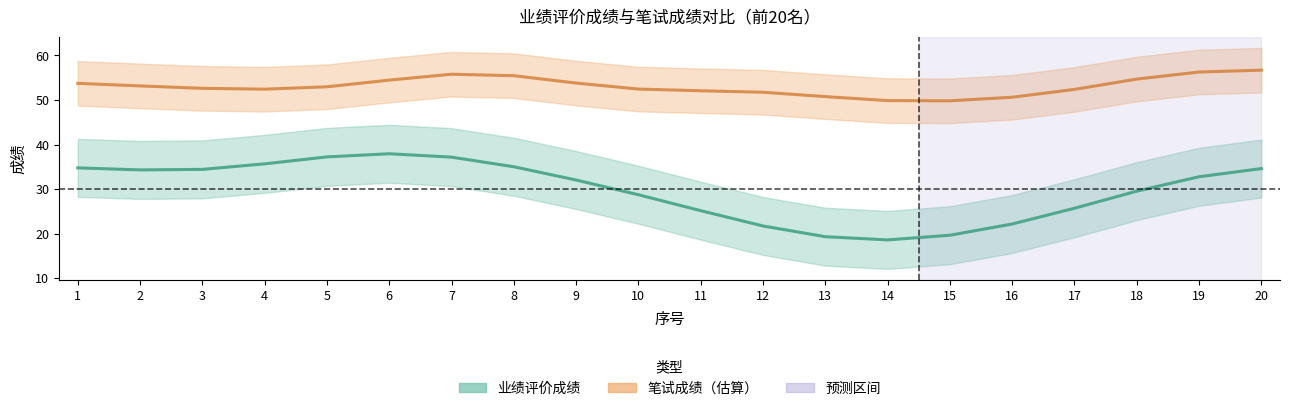

What is the sum of all 业绩评价成绩 values?

597.0